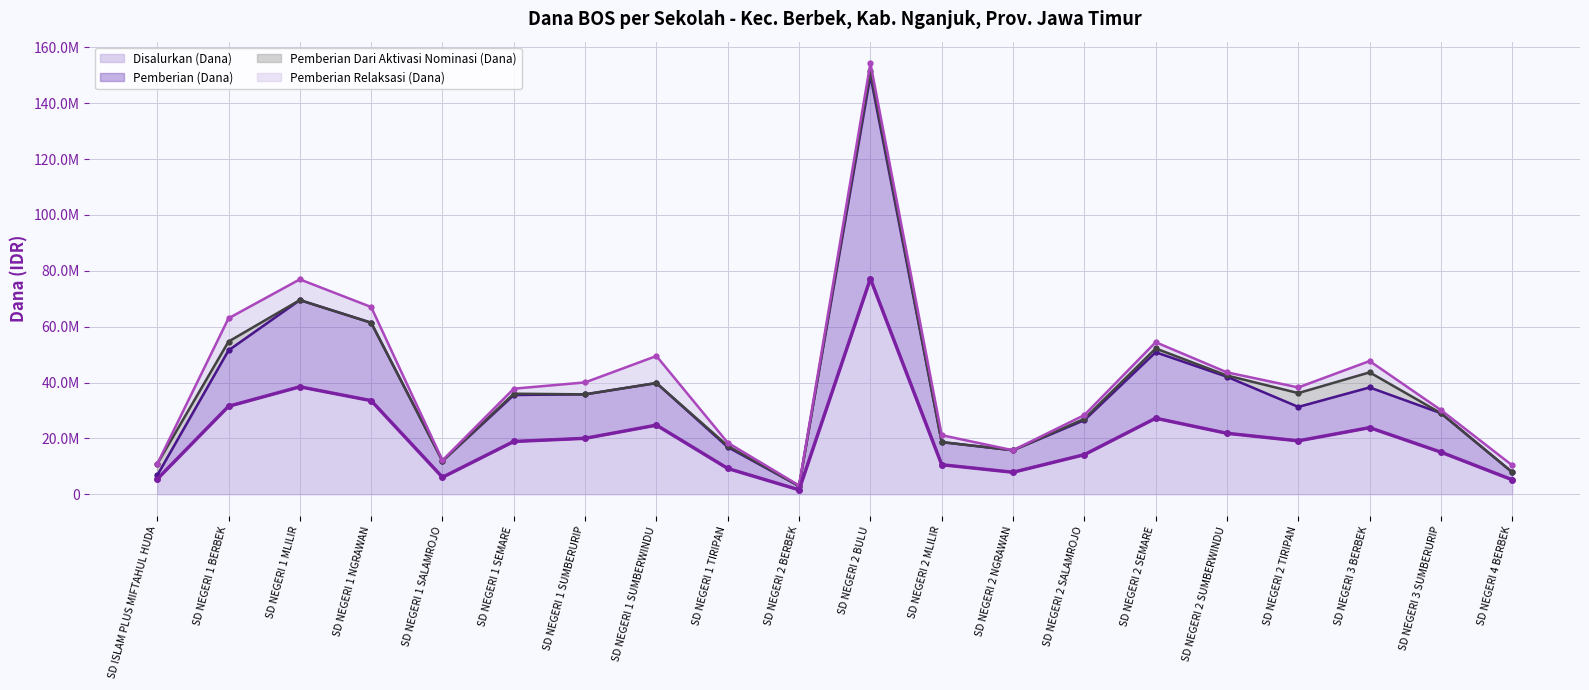

What is the highest value of the Disalurkan (Dana) series?

77175000